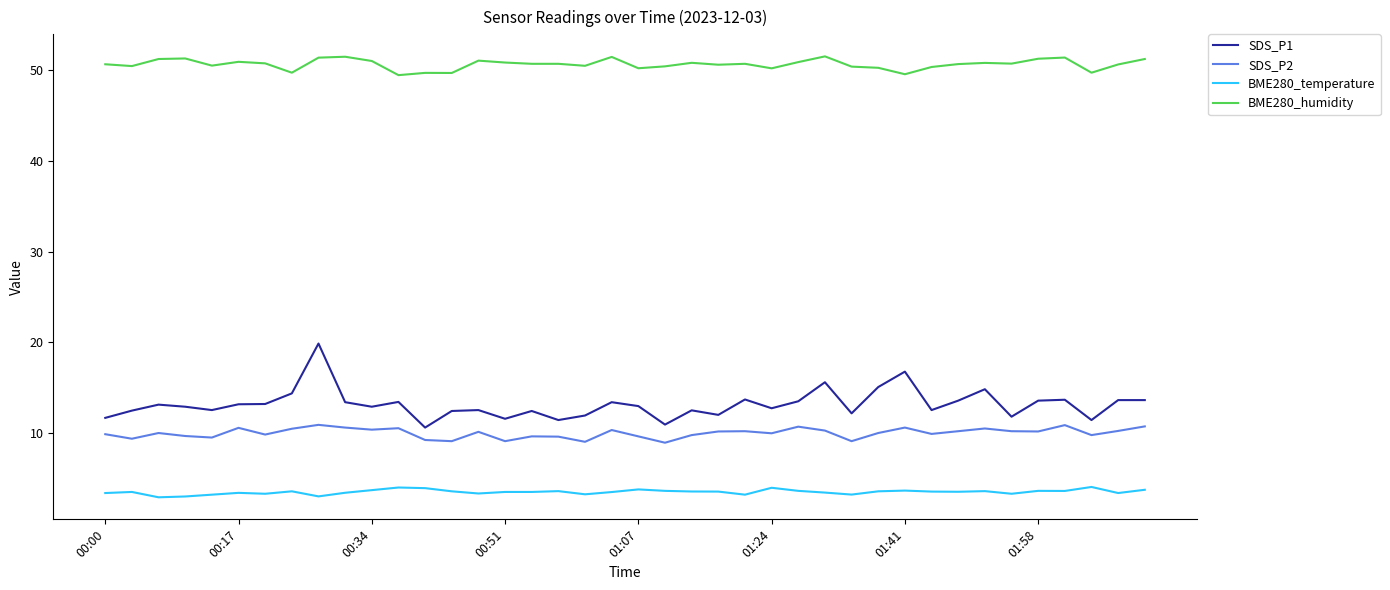

True or false: BME280_temperature and BME280_humidity cross at least once.

False